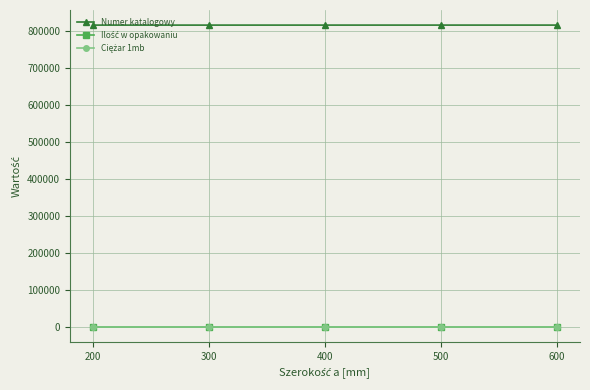

The value of Numer katalogowy at 400 is 1438866. True or false?

False